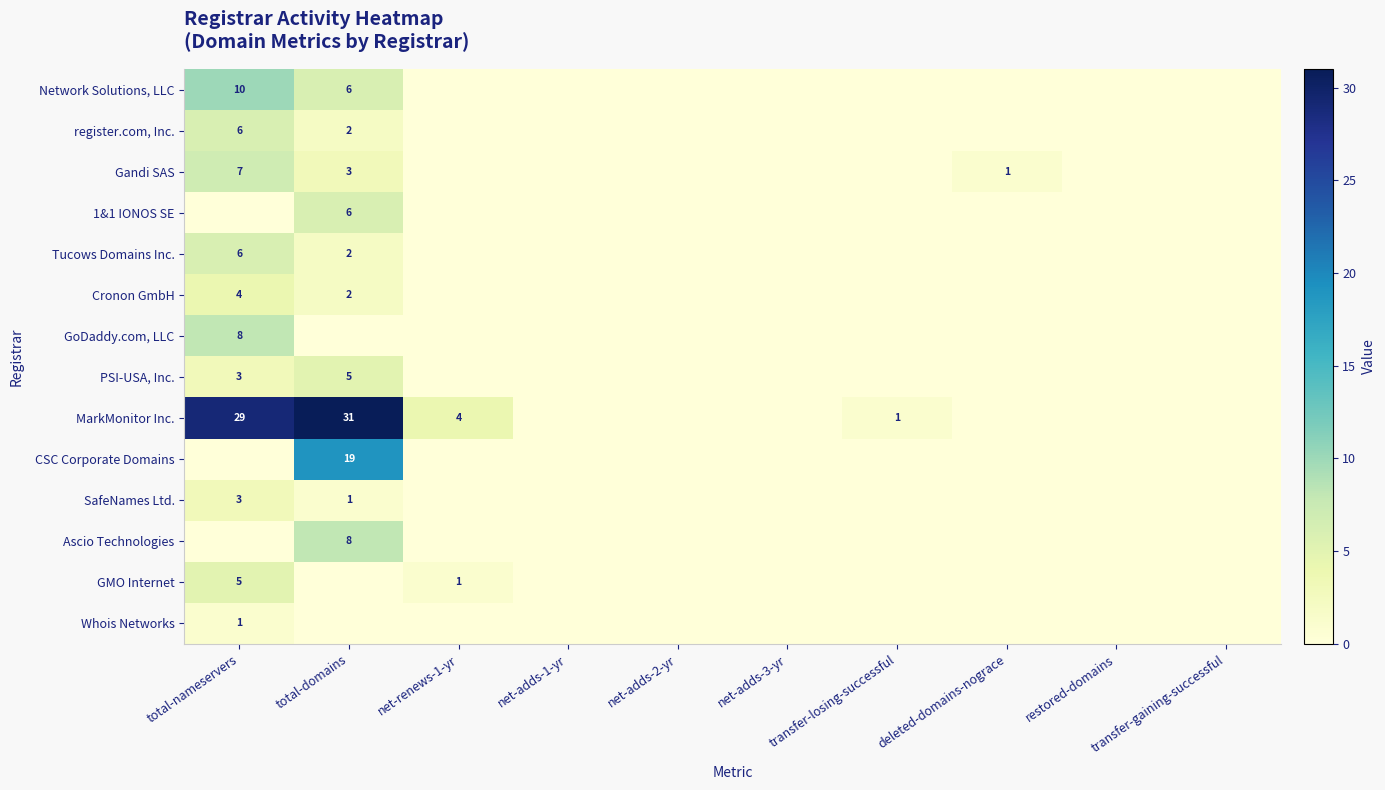

Between total-nameservers and net-adds-2-yr, which is larger?

total-nameservers